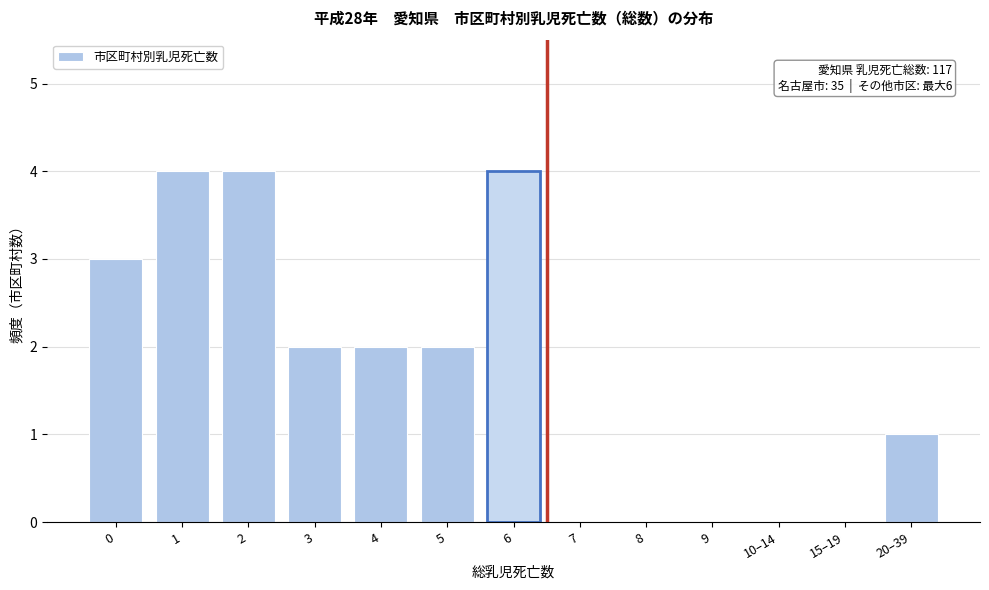

Reading left to right, what are all the values shown in this chart?

0=3	1=4	2=4	3=2	4=2	5=2	6=4	7=0	8=0	9=0	10–14=0	15–19=0	20–39=1